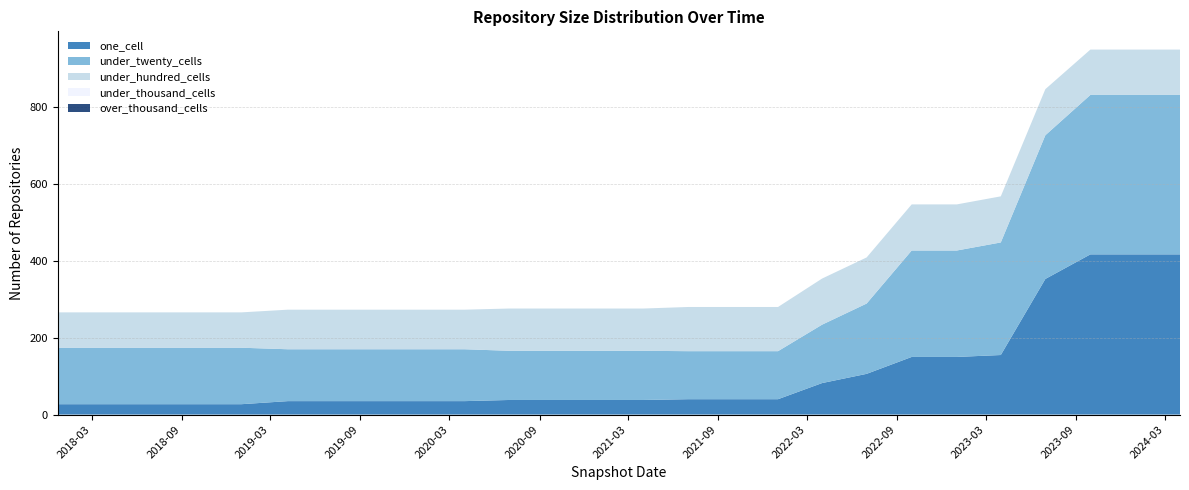

Reading left to right, extract all data points from this chart.

one_cell: 2017-12-22=27	2018-04-09=27	2018-07-11=27	2018-09-28=27	2019-01-01=27	2019-04-06=35	2019-07-01=35	2019-10-09=35	2020-01-01=35	2020-04-01=35	2020-07-01=38	2020-10-01=38	2021-01-01=38	2021-04-01=38	2021-07-01=40	2021-10-01=40	2022-01-01=40	2022-04-01=82	2022-07-01=106	2022-10-01=150	2023-01-01=150	2023-04-01=155	2023-07-01=353	2023-10-01=417	2024-01-01=417	2024-04-01=417
under_twenty_cells: 2017-12-22=147	2018-04-09=147	2018-07-11=147	2018-09-28=147	2019-01-01=147	2019-04-06=135	2019-07-01=135	2019-10-09=135	2020-01-01=135	2020-04-01=135	2020-07-01=128	2020-10-01=128	2021-01-01=128	2021-04-01=128	2021-07-01=125	2021-10-01=125	2022-01-01=125	2022-04-01=152	2022-07-01=183	2022-10-01=277	2023-01-01=277	2023-04-01=293	2023-07-01=374	2023-10-01=415	2024-01-01=415	2024-04-01=415
under_hundred_cells: 2017-12-22=92	2018-04-09=92	2018-07-11=92	2018-09-28=92	2019-01-01=92	2019-04-06=103	2019-07-01=103	2019-10-09=103	2020-01-01=103	2020-04-01=103	2020-07-01=110	2020-10-01=110	2021-01-01=110	2021-04-01=110	2021-07-01=115	2021-10-01=115	2022-01-01=115	2022-04-01=120	2022-07-01=120	2022-10-01=120	2023-01-01=120	2023-04-01=120	2023-07-01=120	2023-10-01=118	2024-01-01=118	2024-04-01=118
under_thousand_cells: 2017-12-22=0	2018-04-09=0	2018-07-11=0	2018-09-28=0	2019-01-01=0	2019-04-06=0	2019-07-01=0	2019-10-09=0	2020-01-01=0	2020-04-01=0	2020-07-01=0	2020-10-01=0	2021-01-01=0	2021-04-01=0	2021-07-01=0	2021-10-01=0	2022-01-01=0	2022-04-01=0	2022-07-01=0	2022-10-01=0	2023-01-01=0	2023-04-01=0	2023-07-01=0	2023-10-01=0	2024-01-01=0	2024-04-01=0
over_thousand_cells: 2017-12-22=0	2018-04-09=0	2018-07-11=0	2018-09-28=0	2019-01-01=0	2019-04-06=0	2019-07-01=0	2019-10-09=0	2020-01-01=0	2020-04-01=0	2020-07-01=0	2020-10-01=0	2021-01-01=0	2021-04-01=0	2021-07-01=0	2021-10-01=0	2022-01-01=0	2022-04-01=0	2022-07-01=0	2022-10-01=0	2023-01-01=0	2023-04-01=0	2023-07-01=0	2023-10-01=0	2024-01-01=0	2024-04-01=0